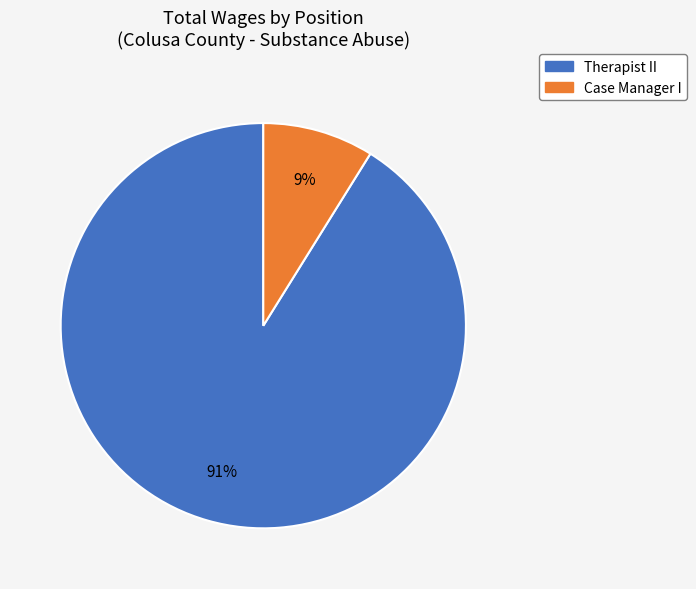

The Therapist II slice represents 91% of the pie. True or false?

True